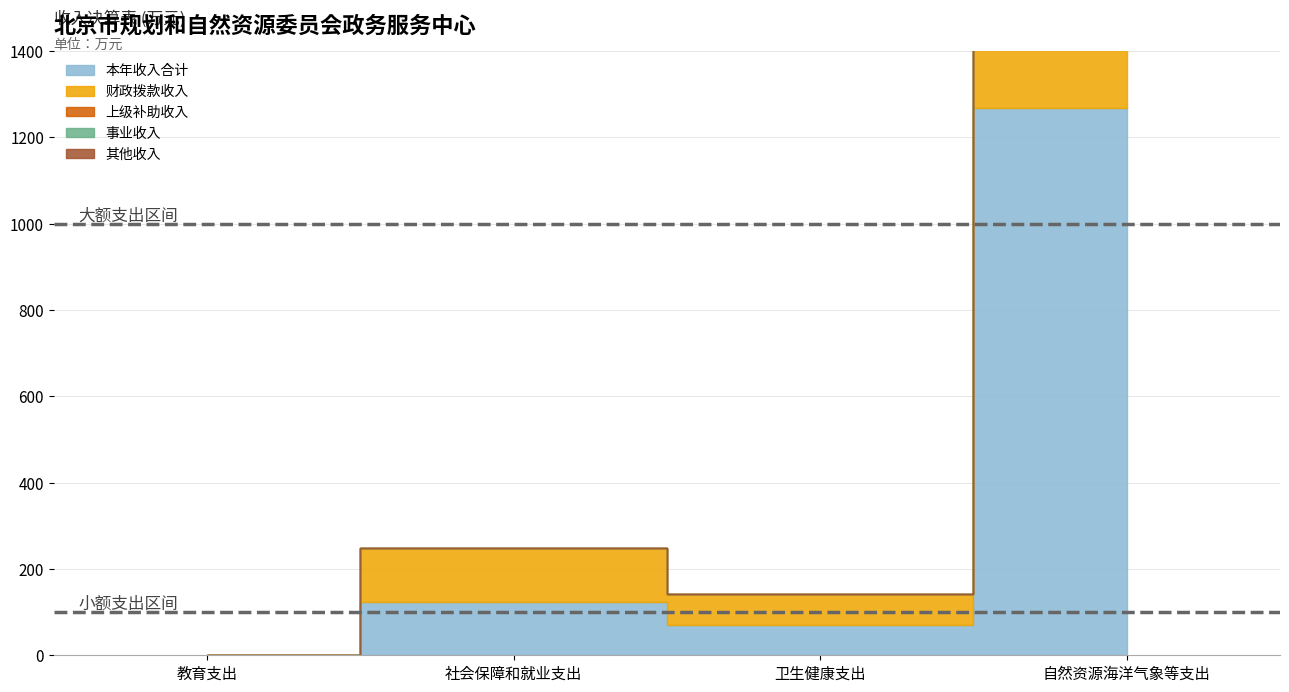

Is it true that 其他收入 equals 0.0 at 卫生健康支出?

True